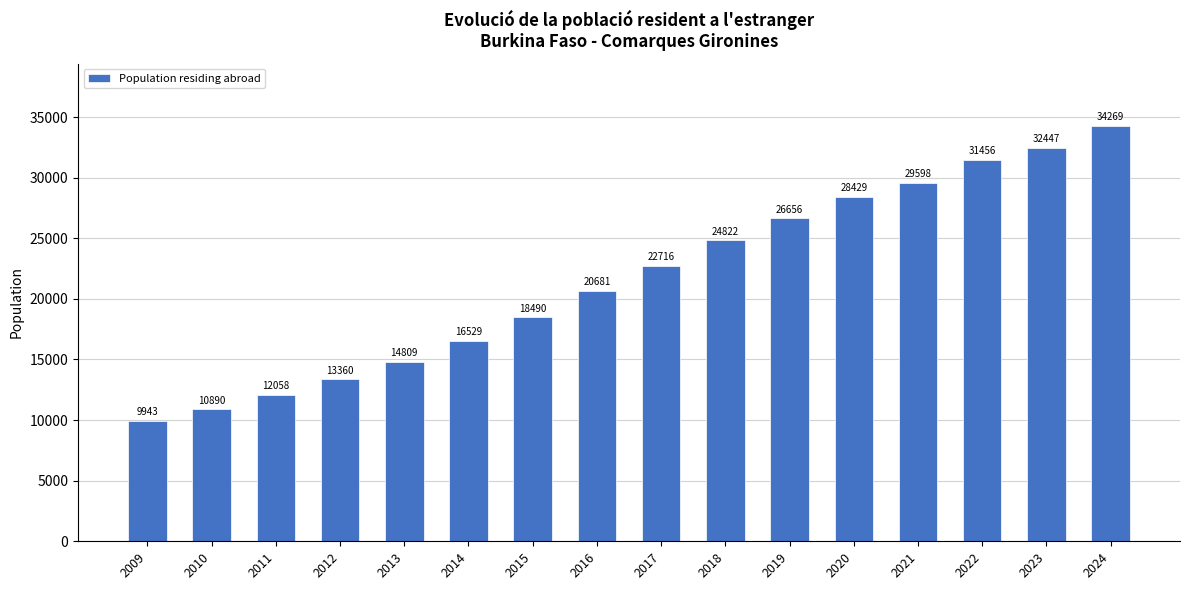

Rank the categories by value from highest to lowest.

2024, 2023, 2022, 2021, 2020, 2019, 2018, 2017, 2016, 2015, 2014, 2013, 2012, 2011, 2010, 2009